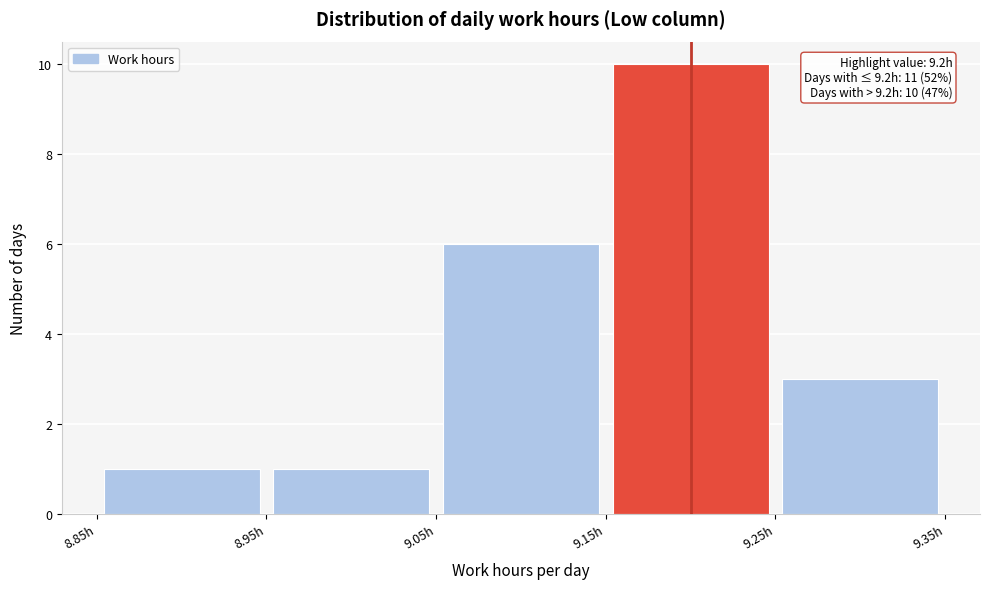

Over which range of the x-axis is the bar tallest?

9.15 to 9.25